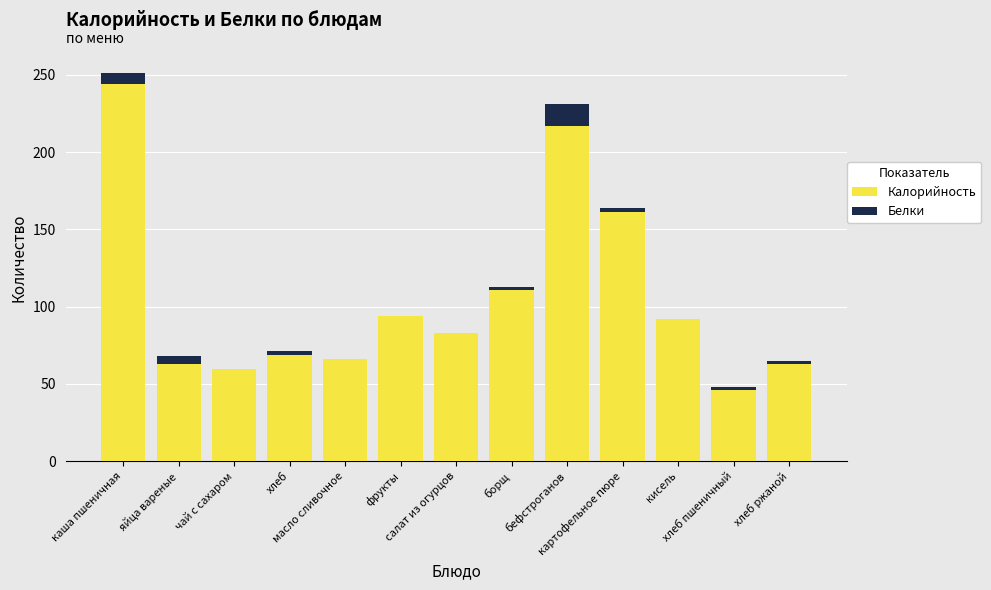

What is the maximum value for Калорийность?

244